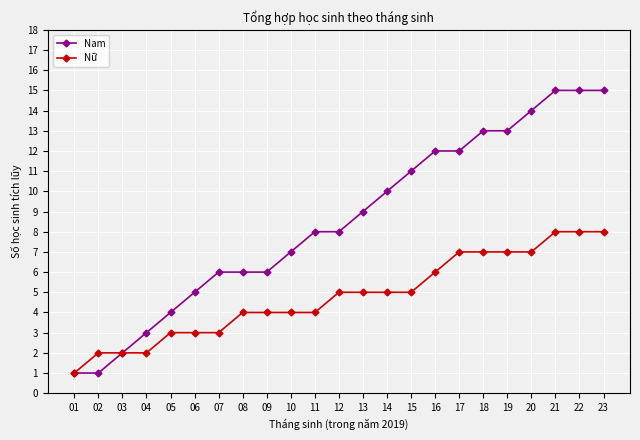

The Nữ series shows 8 at 22. True or false?

True